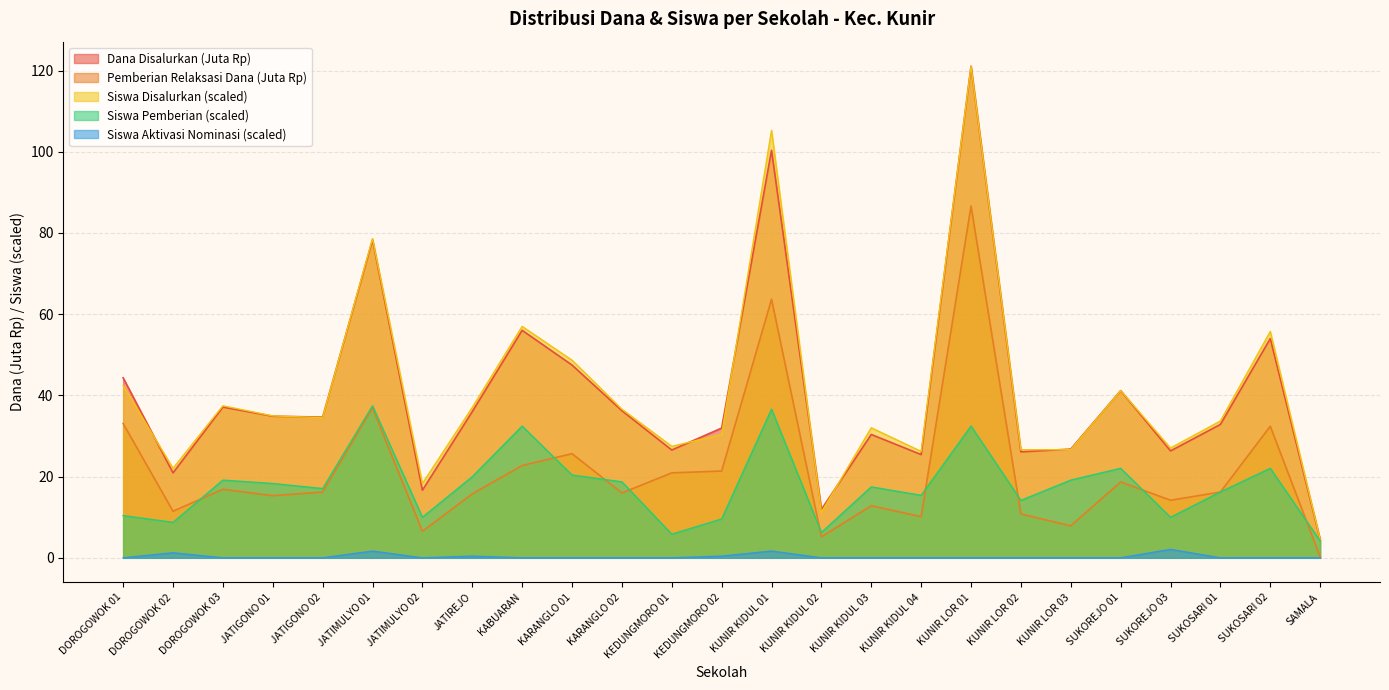

What is the total value across all series at DOROGOWOK 01?

130.2